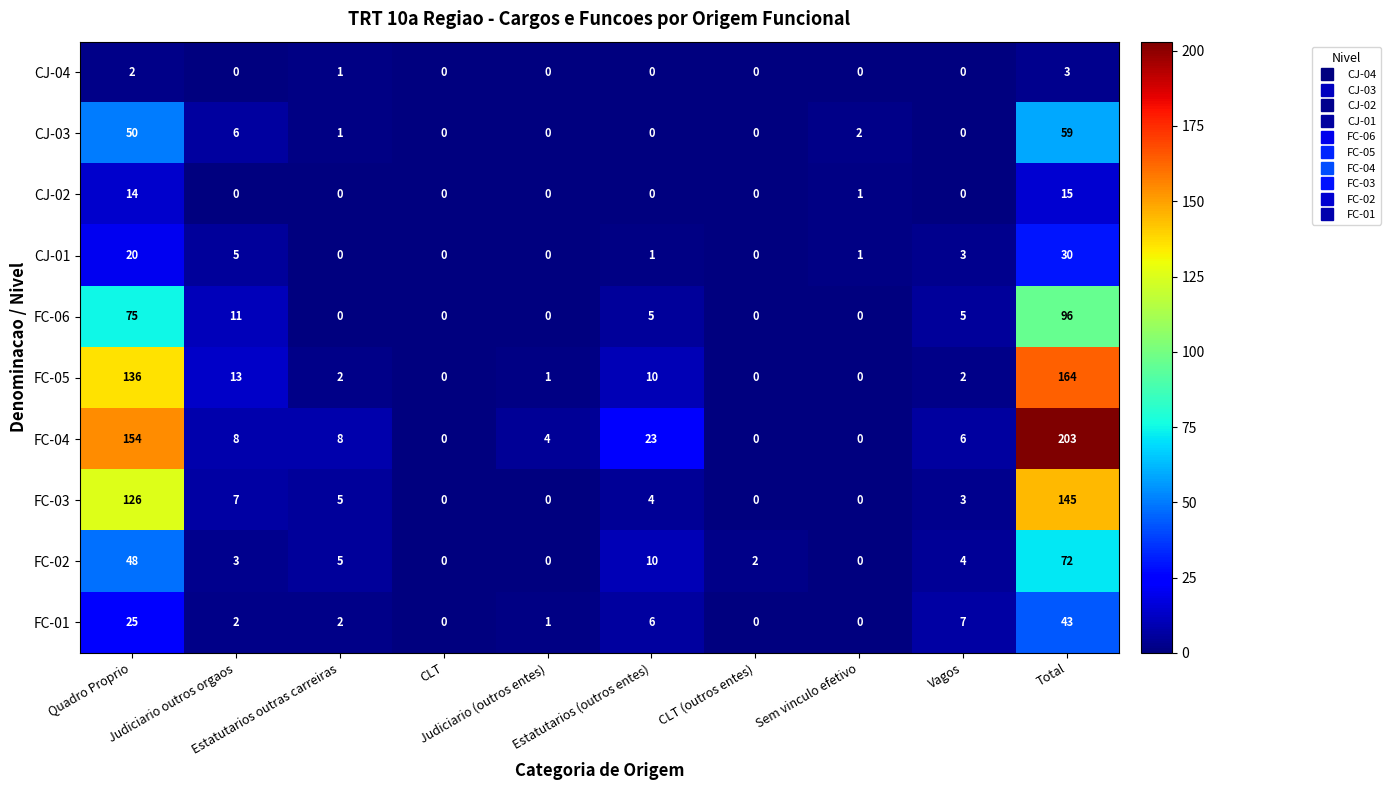

Which series has the largest range (max minus min)?

FC-04